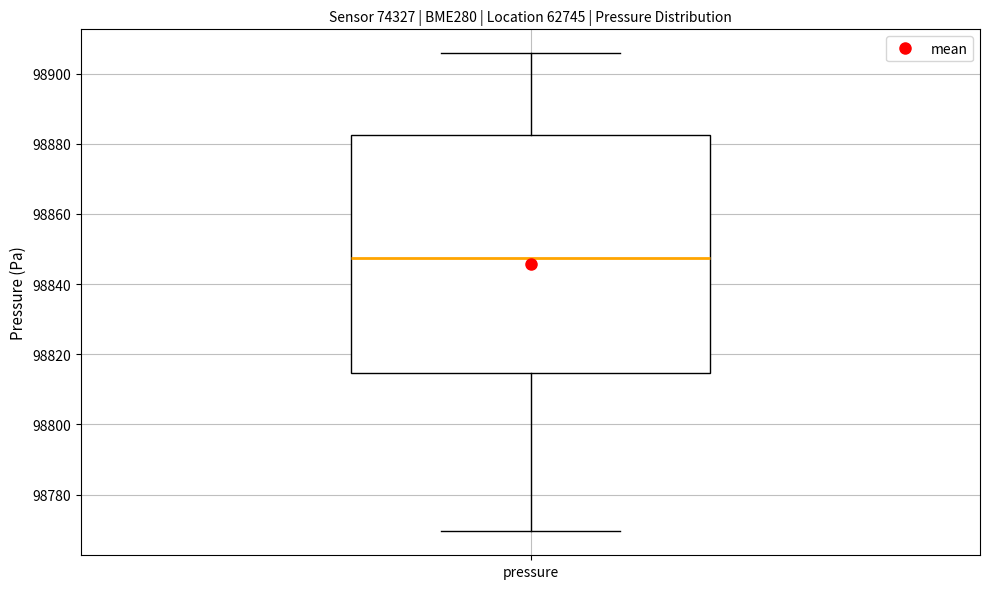

Read this box plot against the y-axis: the position of the median line, the range covered by the box, and the ends of both whiskers. The values are not printed on the chart, so give them approximately, as read against the axis.

median 98848, box 98814 to 98882, whiskers 98770 to 98906